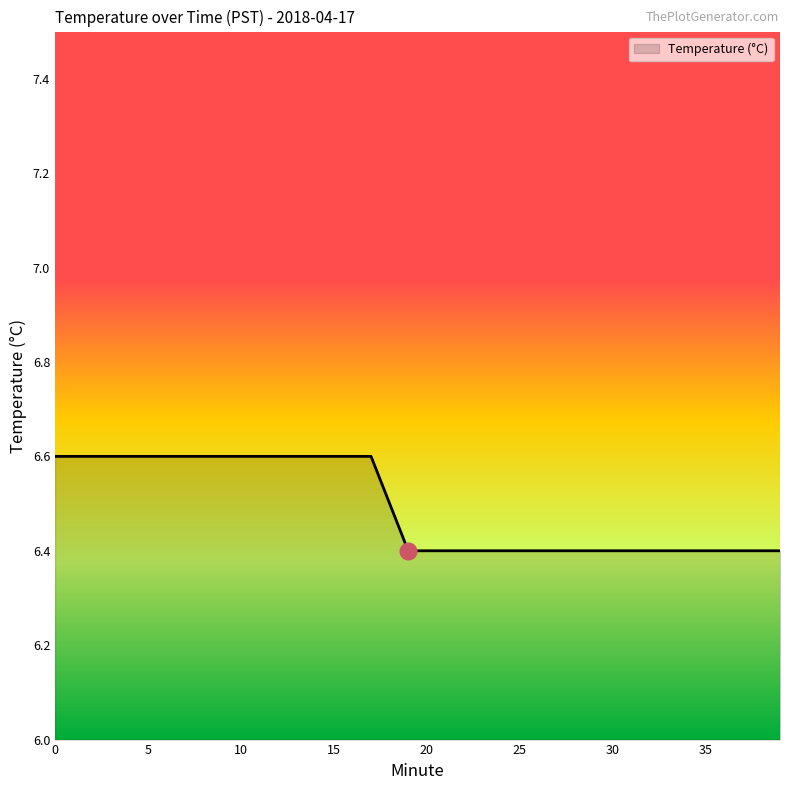

What is the greatest value displayed?

6.6